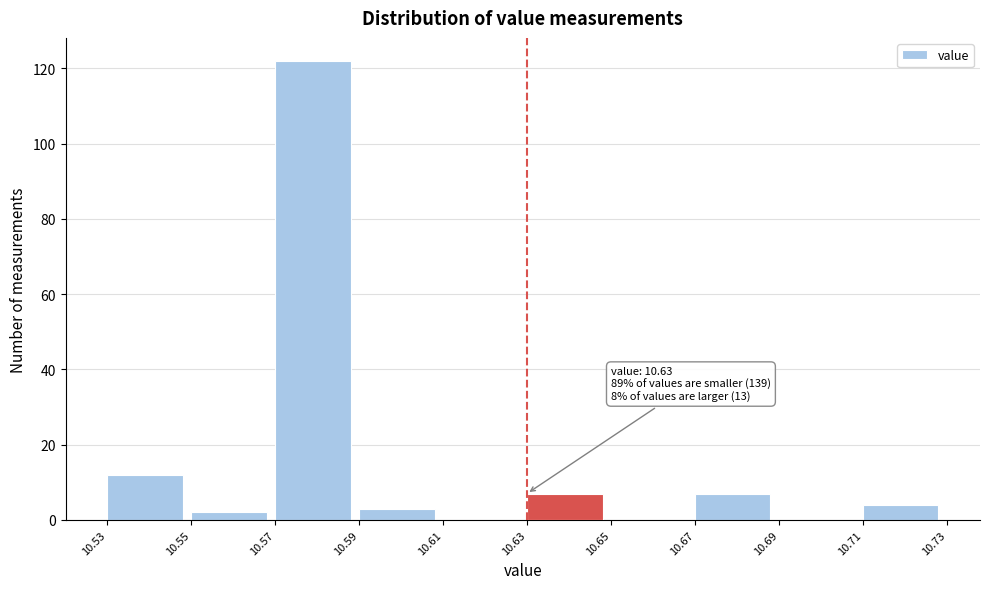

Which range on the x-axis has the tallest bar?

10.57 to 10.59